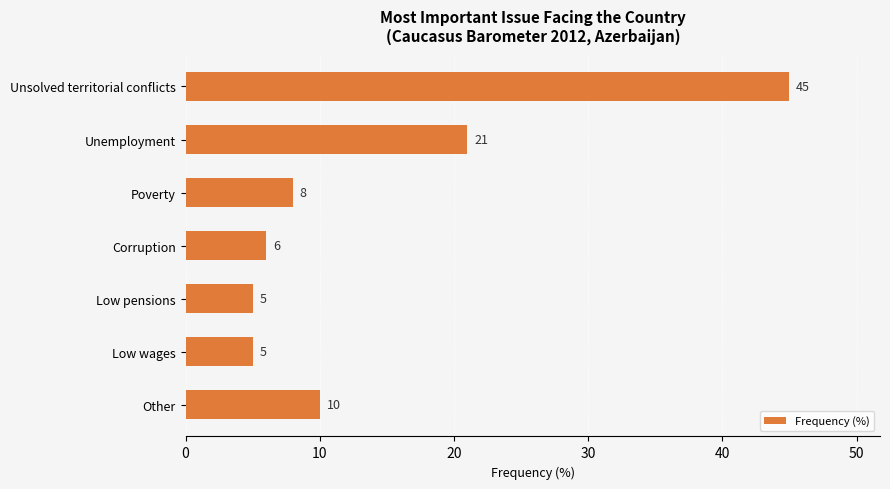

What is the sum of all values?

100